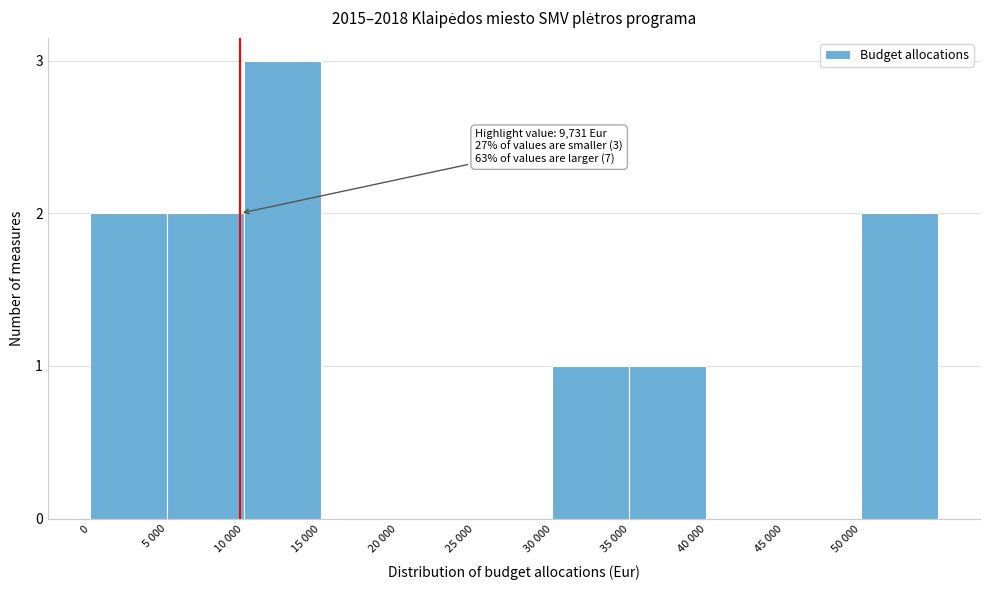

Reading left to right, list all the values displayed in this chart.

0=2	5 000=2	10 000=3	15 000=0	20 000=0	25 000=0	30 000=1	35 000=1	40 000=0	45 000=0	50 000=2